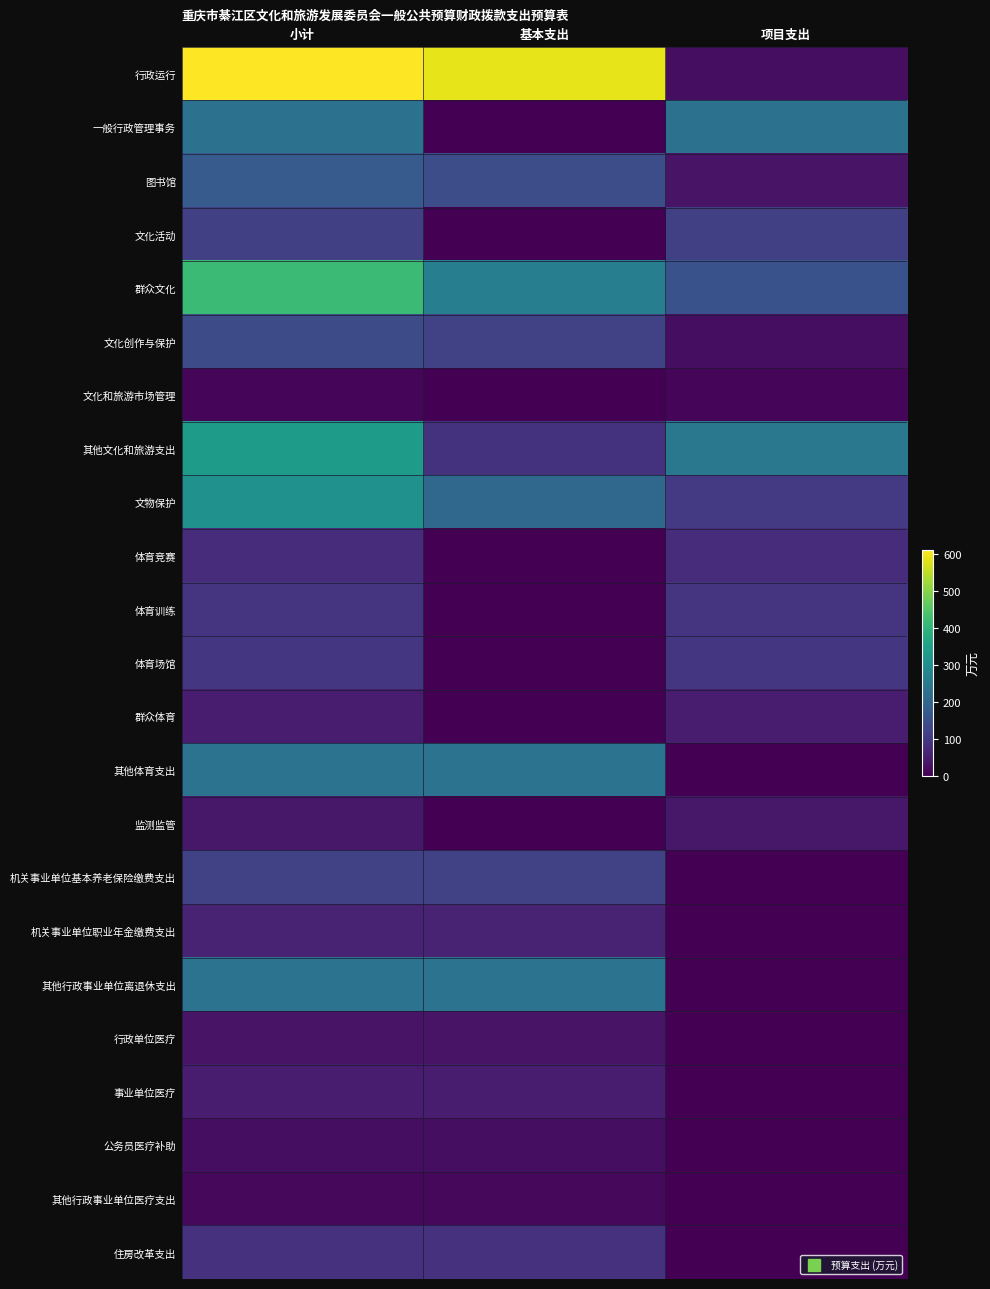

Which series changed the most between 基本支出 and 项目支出?

行政运行